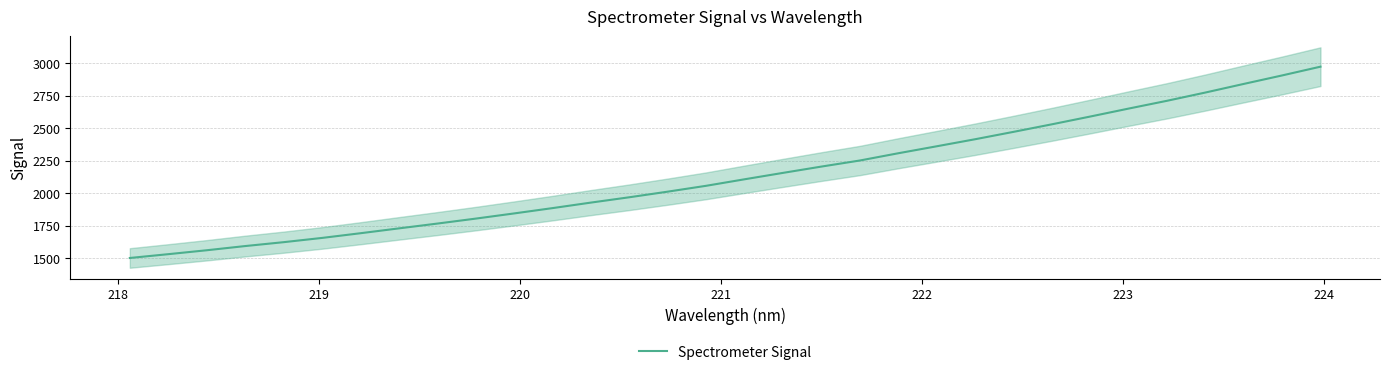

What is the difference between the second highest and second lowest values?

1372.6